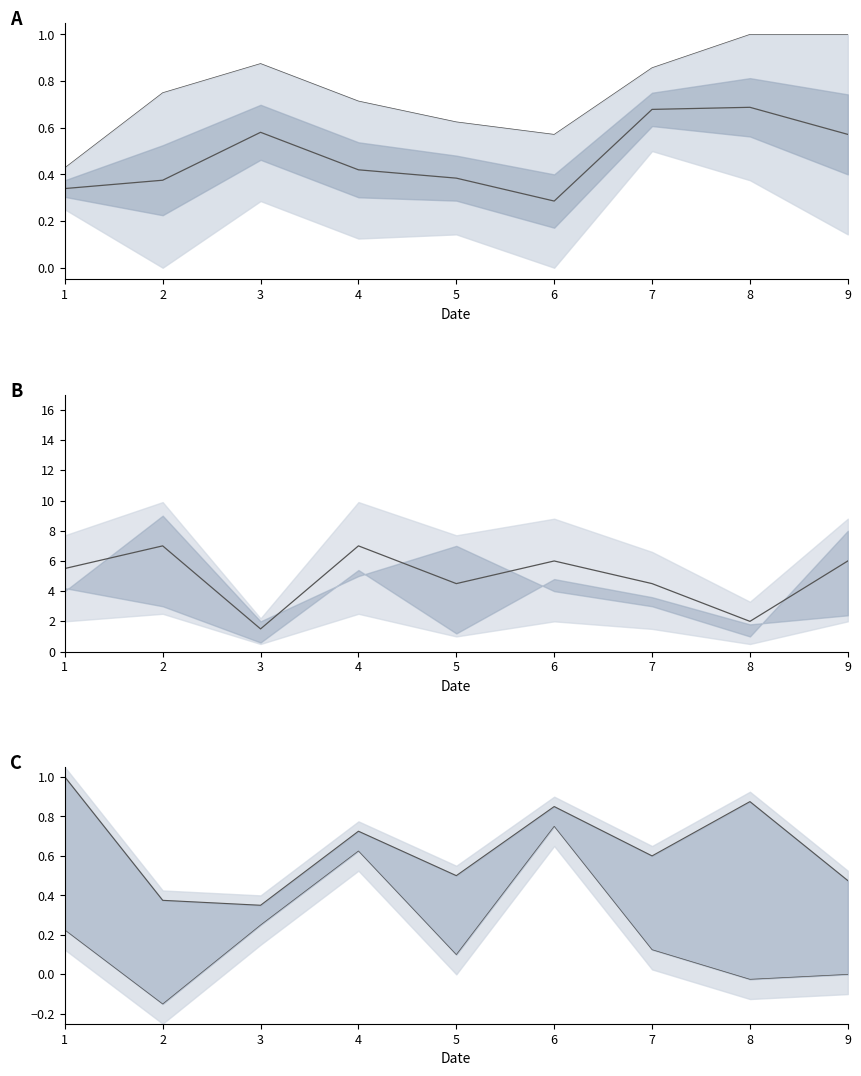

Reading left to right, extract all data points from this chart.

col_8_mid: 1=0.3	2=0.4	3=0.6	4=0.4	5=0.4	6=0.3	7=0.7	8=0.7	9=0.6
col_4_upper: 1=0.4	2=0.8	3=0.9	4=0.7	5=0.6	6=0.6	7=0.9	8=1.0	9=1.0
col_6_mid: 1=5.5	2=7.0	3=1.5	4=7.0	5=4.5	6=6.0	7=4.5	8=2.0	9=6.0
col_2_upper: 1=1.0	2=0.4	3=0.3	4=0.7	5=0.5	6=0.8	7=0.6	8=0.9	9=0.5
col_5_lower: 1=0.2	2=-0.1	3=0.2	4=0.6	5=0.1	6=0.8	7=0.1	8=-0.0	9=0.0